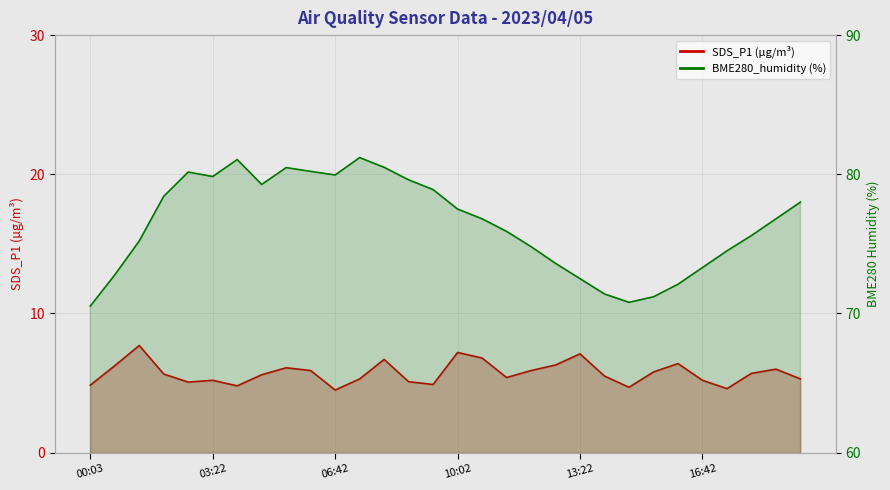

Rank the series by their maximum value, from lowest to highest.

SDS_P1, BME280_humidity